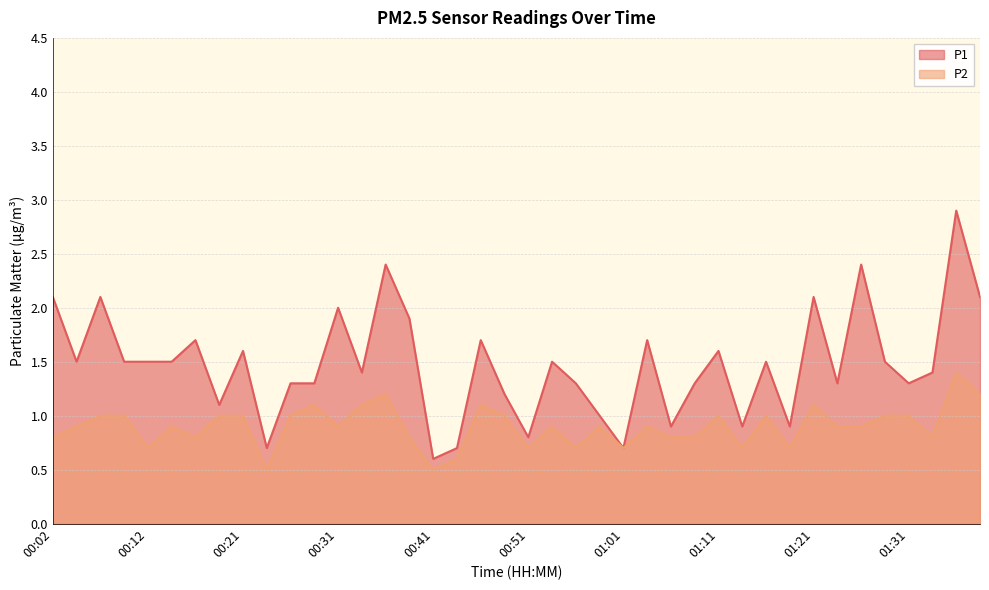

At how many categories does at least one series exceed 0?

40